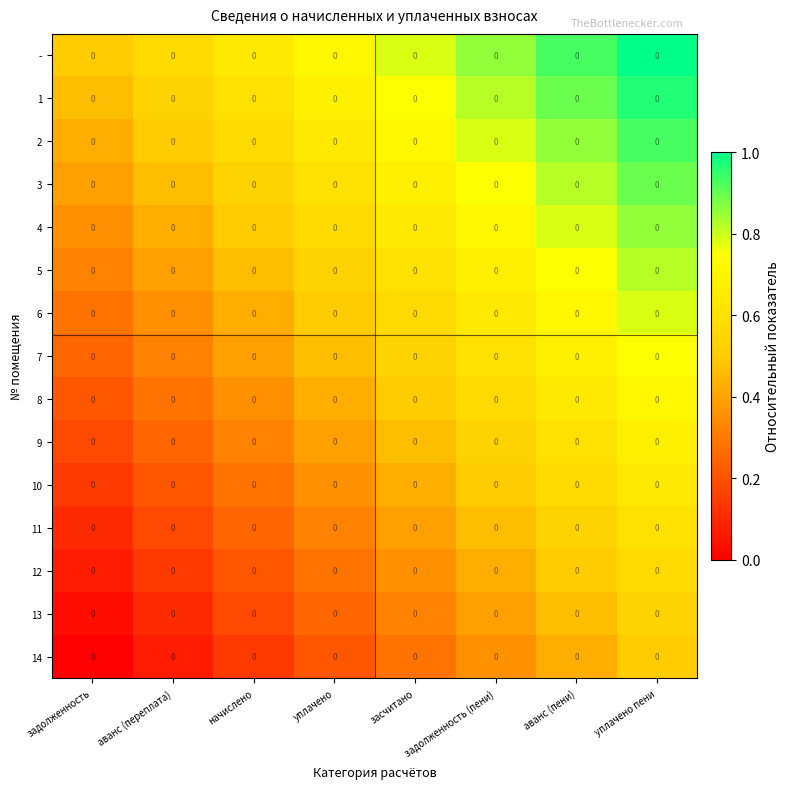

At аванс (пени), list the series in order from largest to smallest.

-, 1, 2, 3, 4, 5, 6, 7, 8, 9, 10, 11, 12, 13, 14